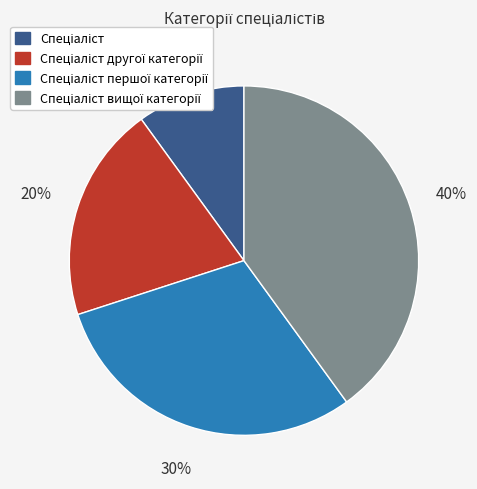

To the nearest percent, what is the average slice percentage?

25%